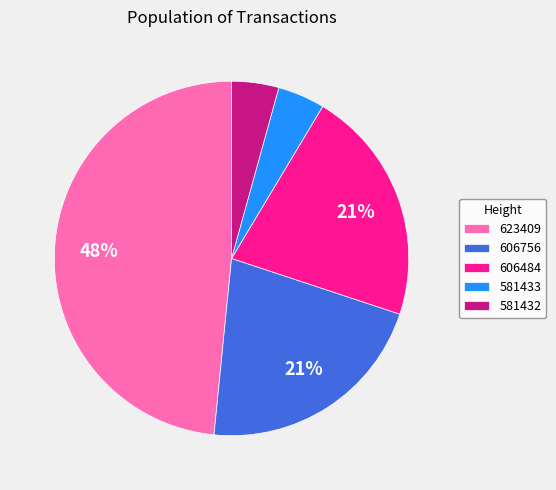

Which slice is the largest?

623409